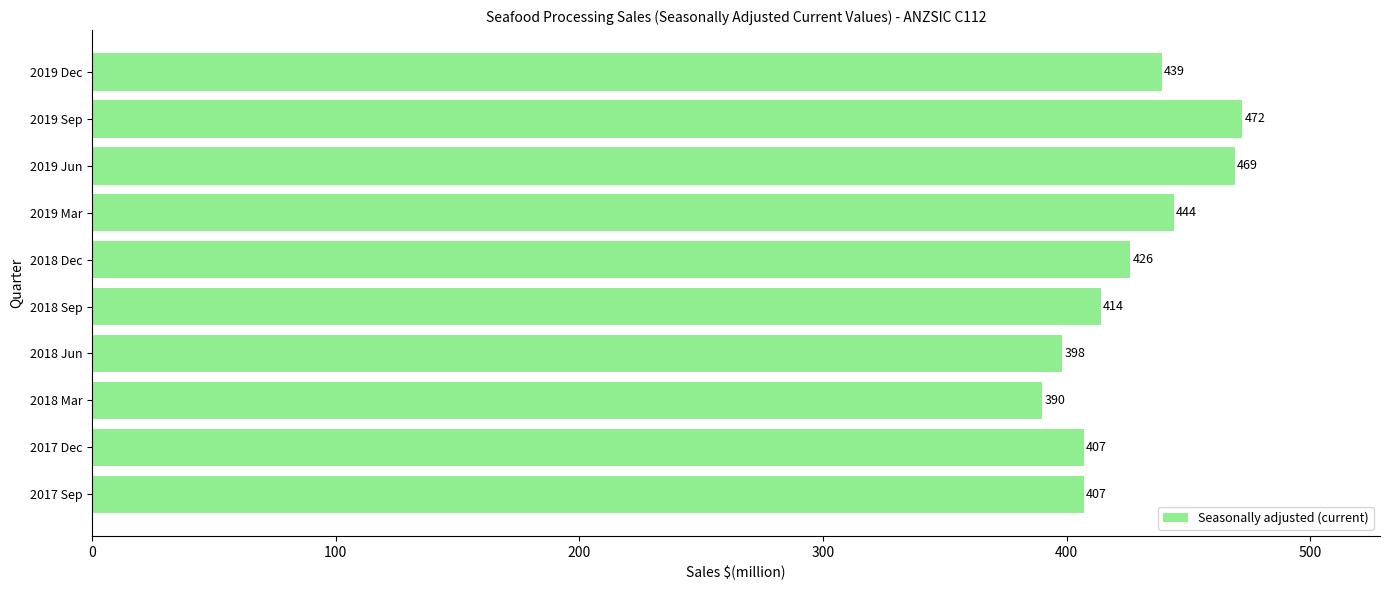

How many series are shown in this chart?

1